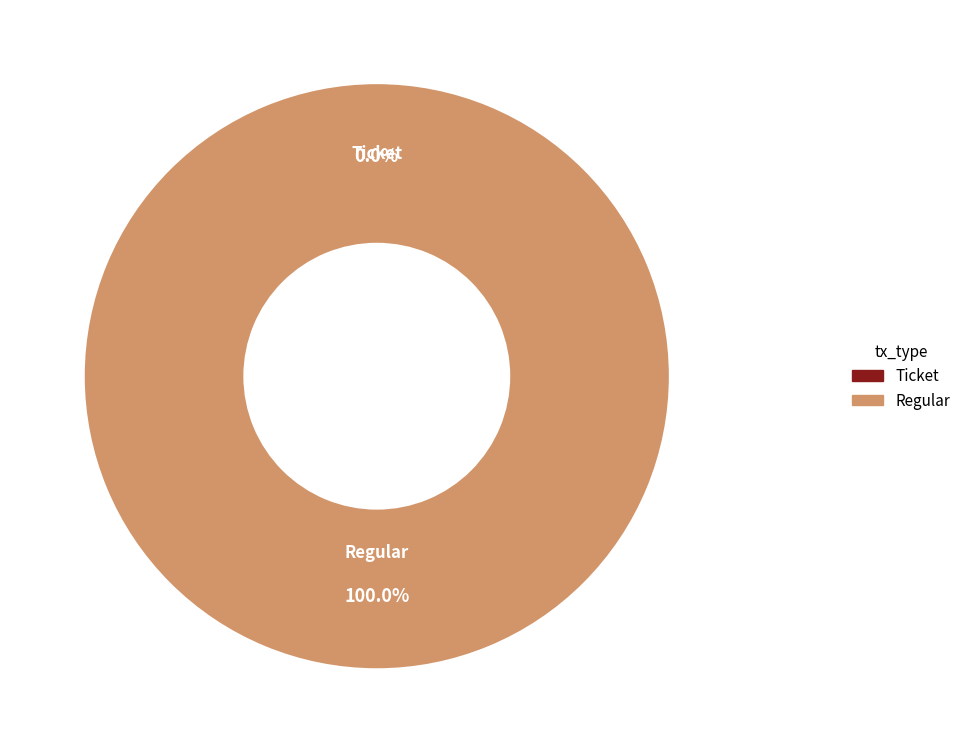

Does Ticket (io_index=0) account for over 50% of the chart?

No